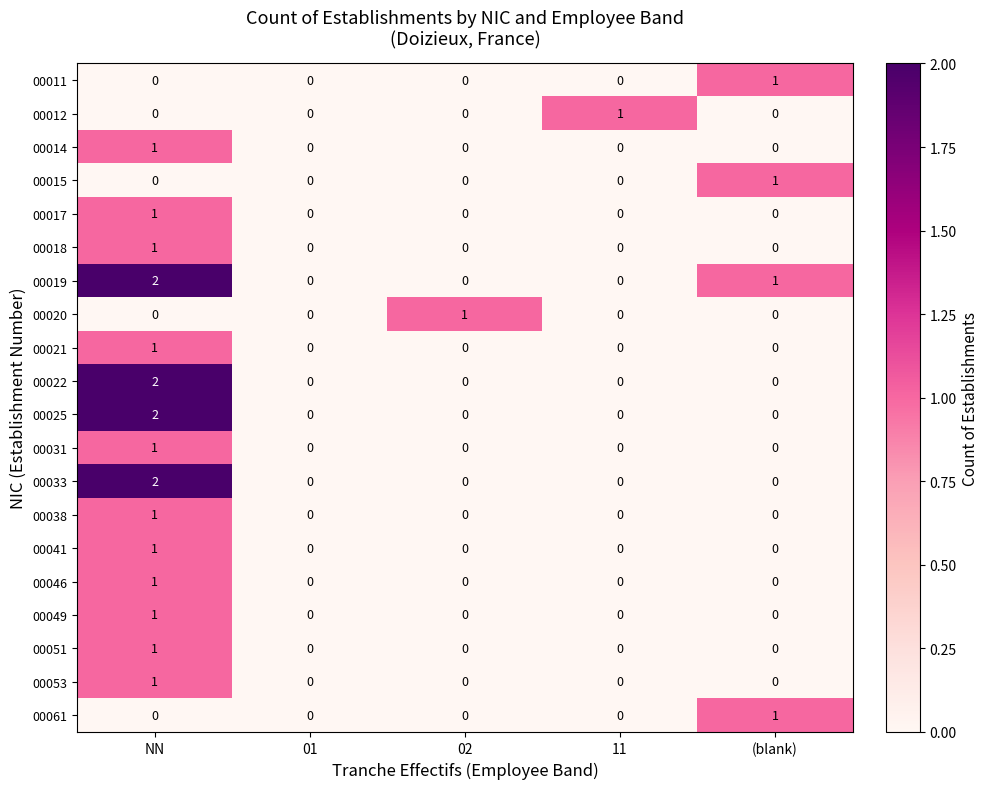

At which label does 00053 reach its peak?

NN